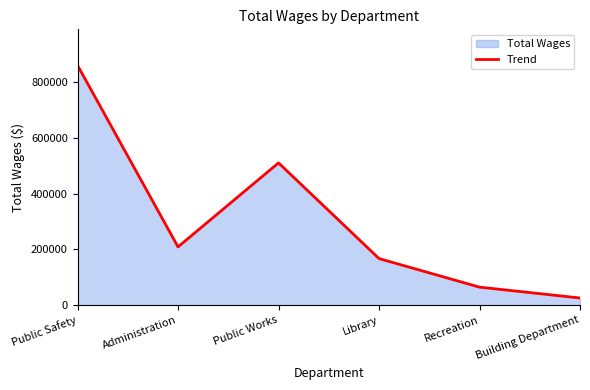

At which category does the data reach its first local valley?

Administration